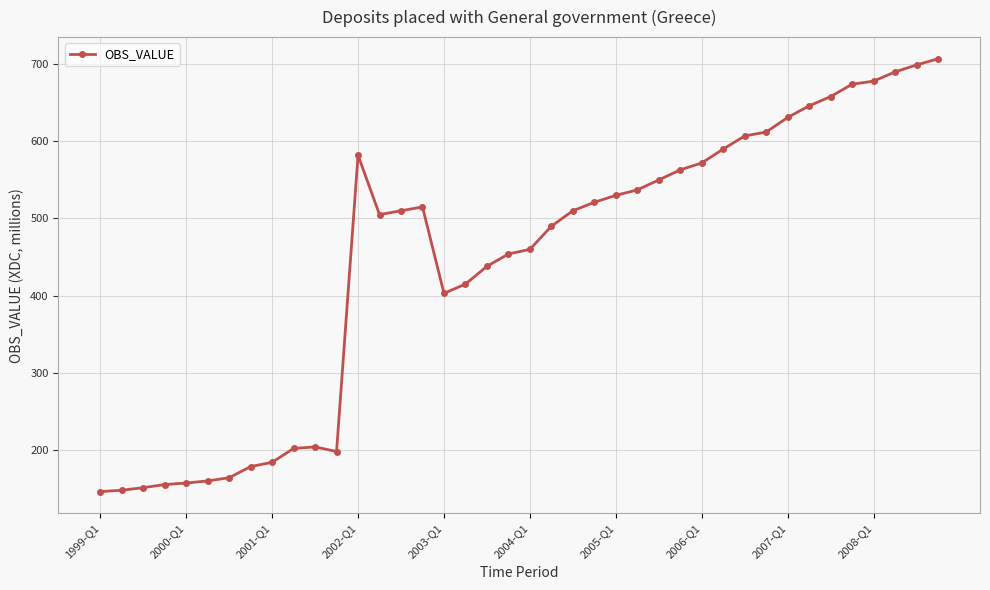

Count the number of data series in this chart.

1